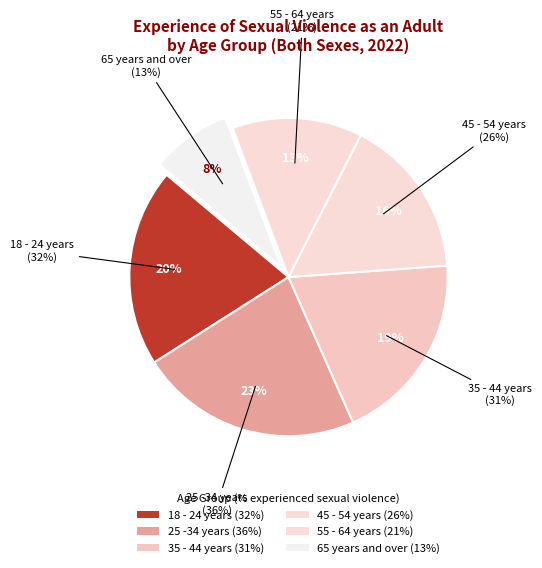

What is the change in value from 25 -34 years to 35 - 44 years?

-5